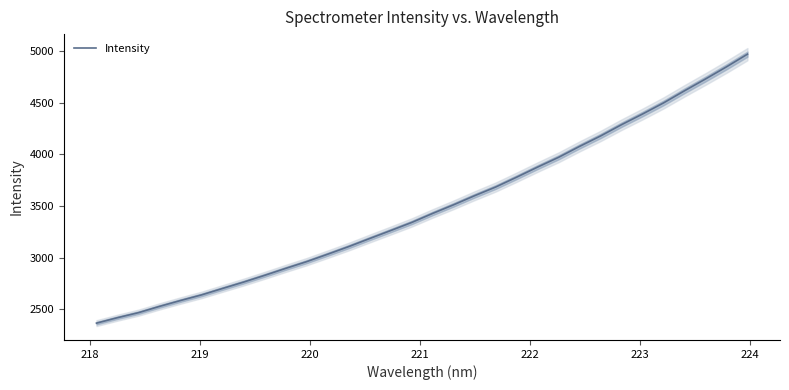

Is this an area chart (filled region under the line)?

No